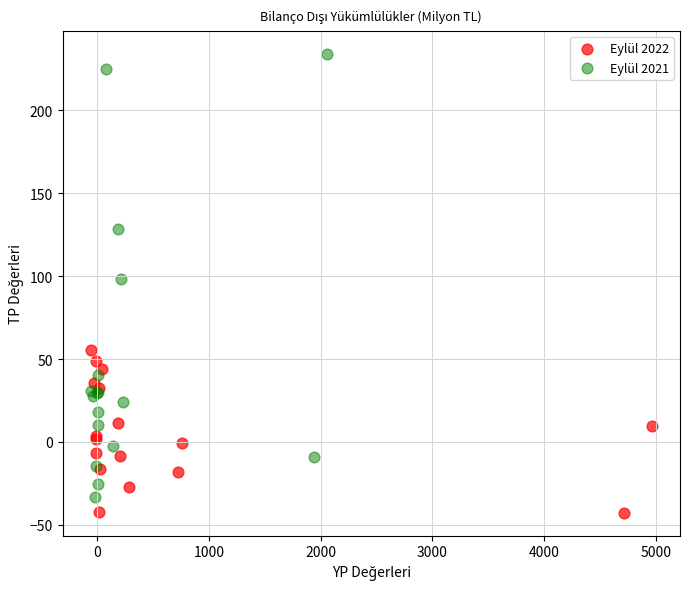

What are all the series names shown in the legend?

Eylül 2022, Eylül 2021